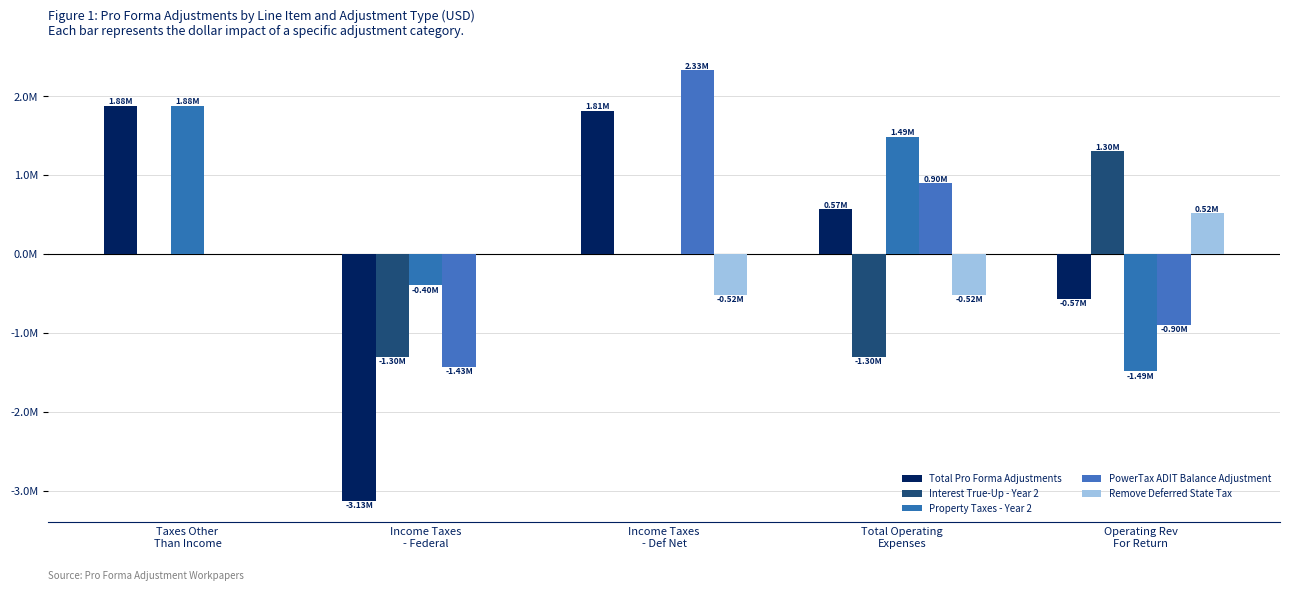

What is the difference between the maximum and minimum values in the Remove Deferred State Tax series?

1035328.0